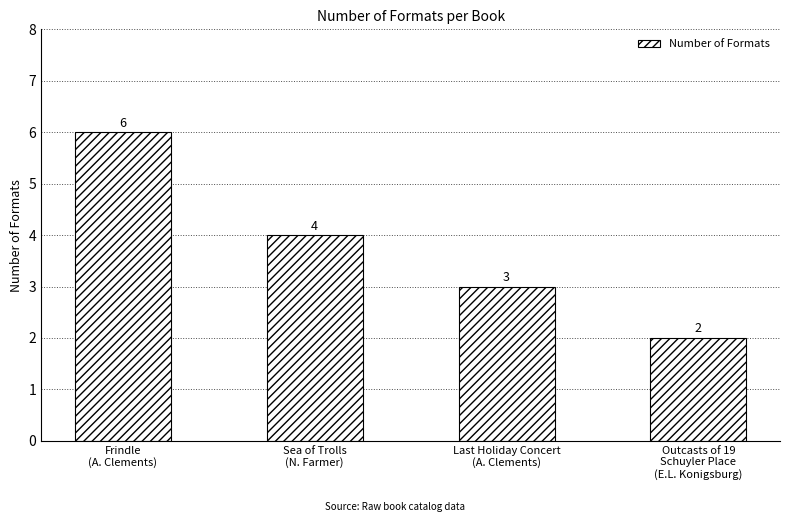

Reading left to right, extract all data points from this chart.

Frindle
(A. Clements)=6	Sea of Trolls
(N. Farmer)=4	Last Holiday Concert
(A. Clements)=3	Outcasts of 19
Schuyler Place
(E.L. Konigsburg)=2